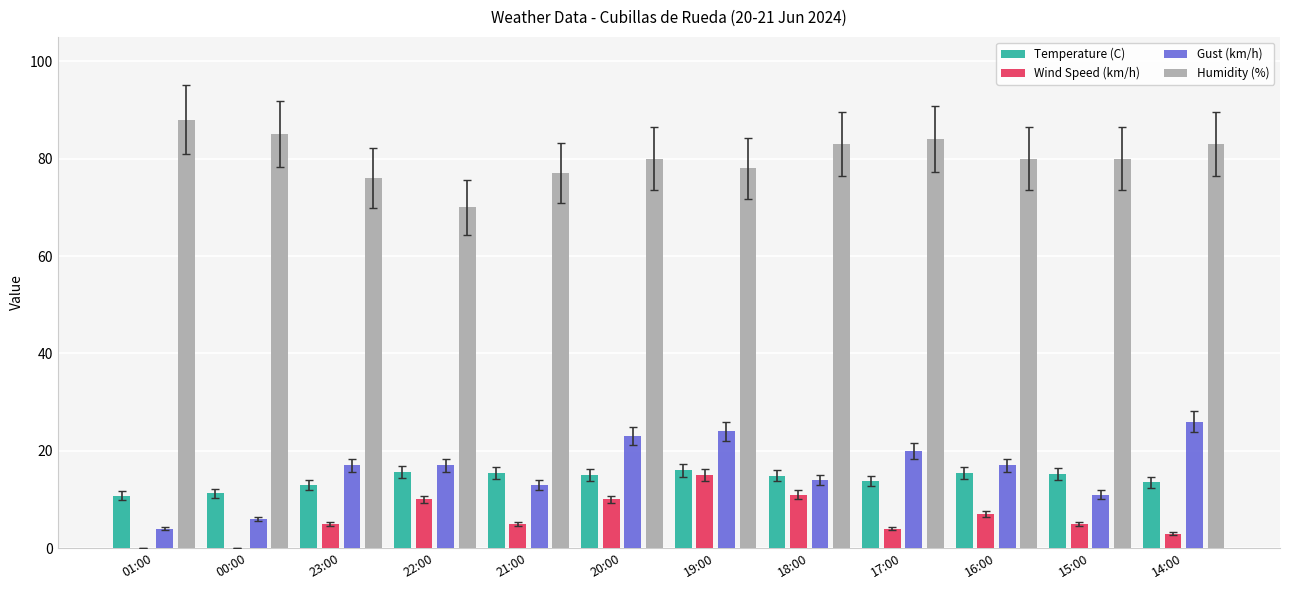

What is the total value across all series at 15:00?

111.3